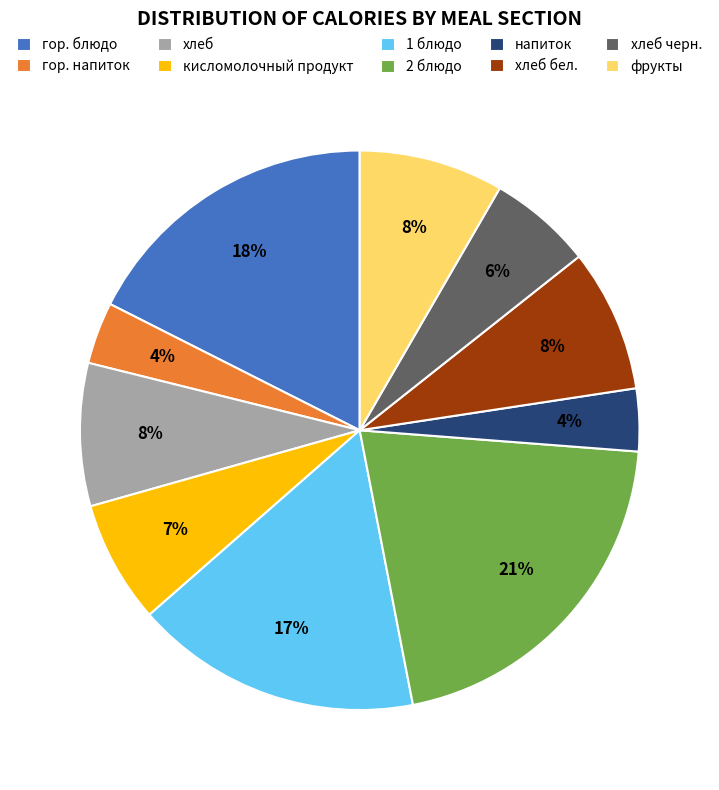

How many segments does this pie chart have?

10